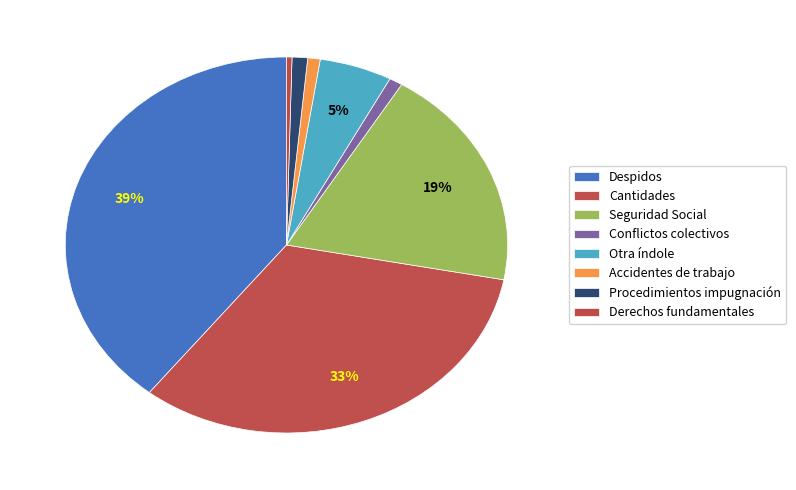

How many slices are in this pie chart?

8